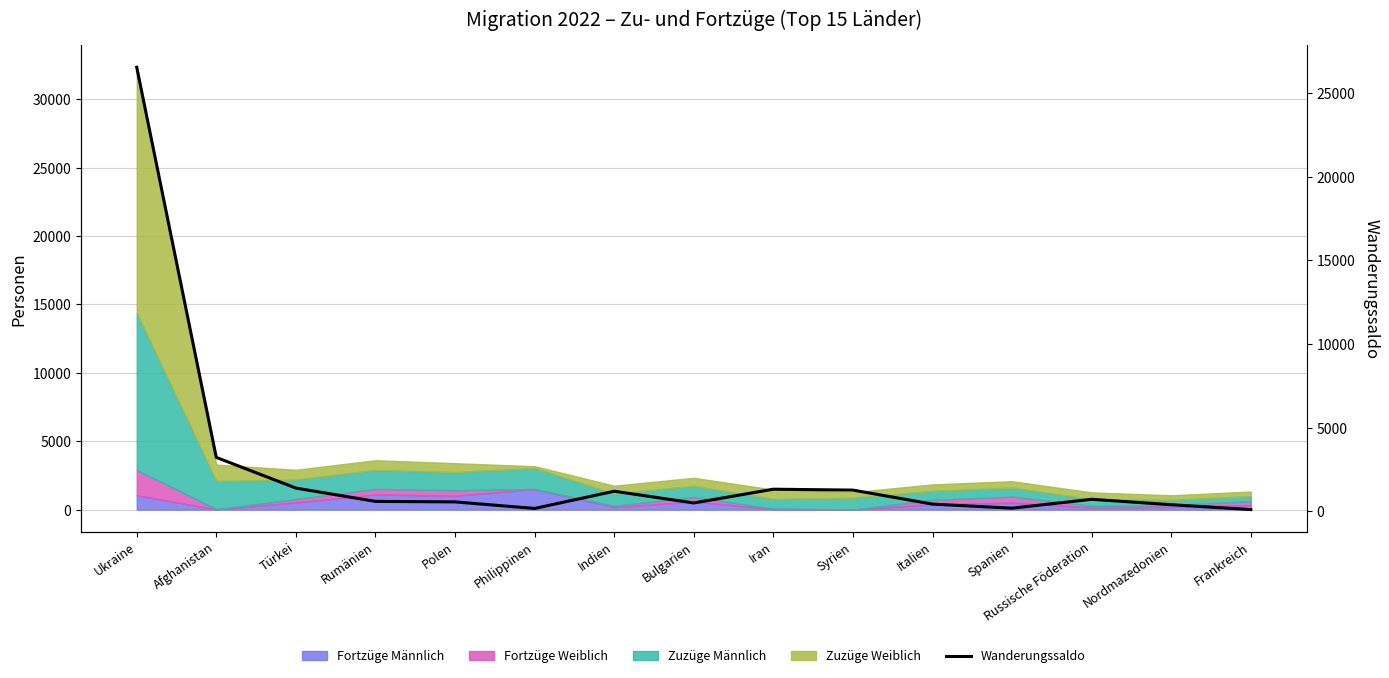

True or false: the data shows 569 at Türkei.

False